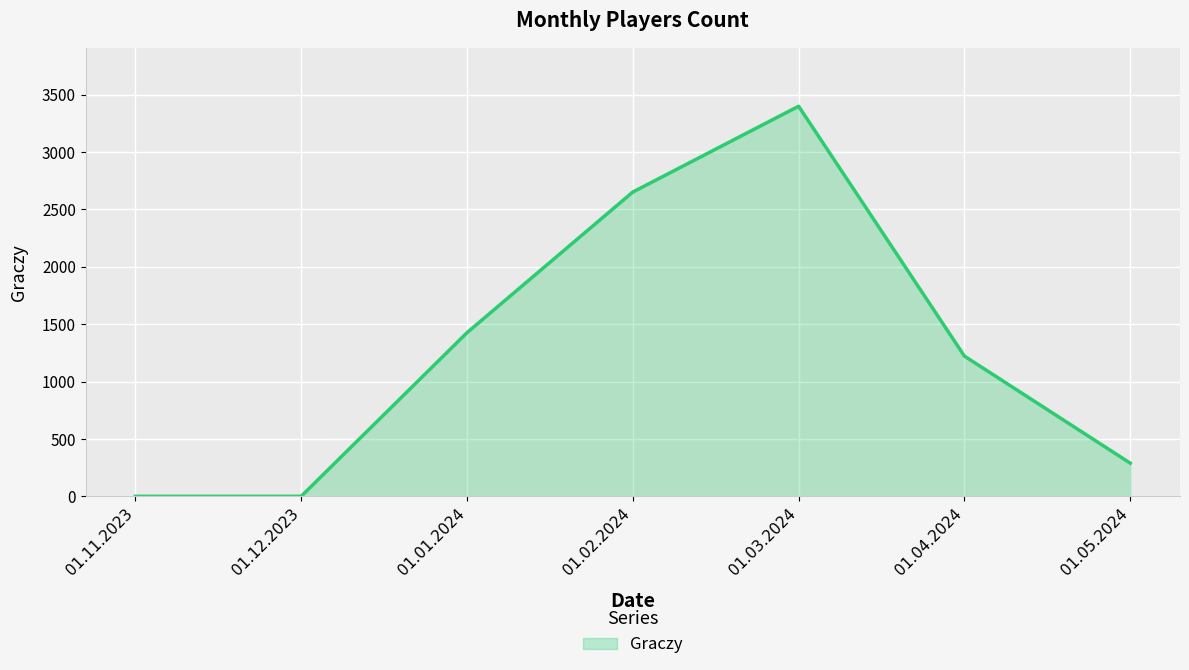

Is it true that the value at 01.03.2024 is 2167?

False